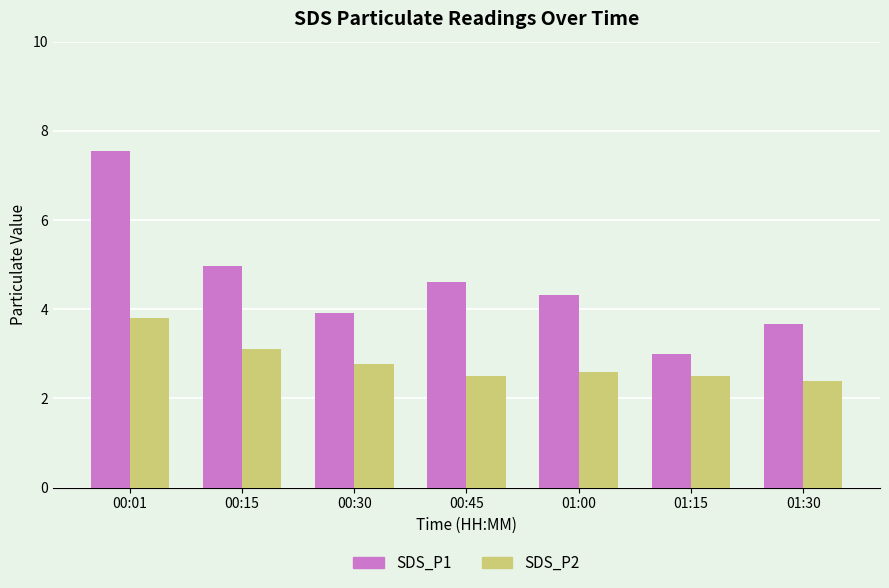

Which series has the widest spread of values?

SDS_P1